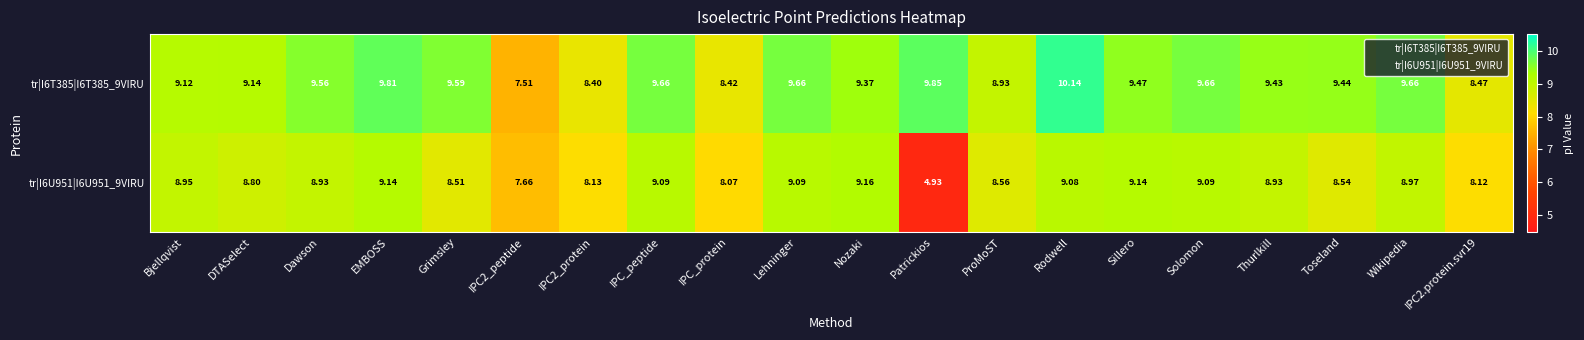

Rank the series at Solomon from lowest to highest value.

tr|I6U951|I6U951_9VIRU, tr|I6T385|I6T385_9VIRU